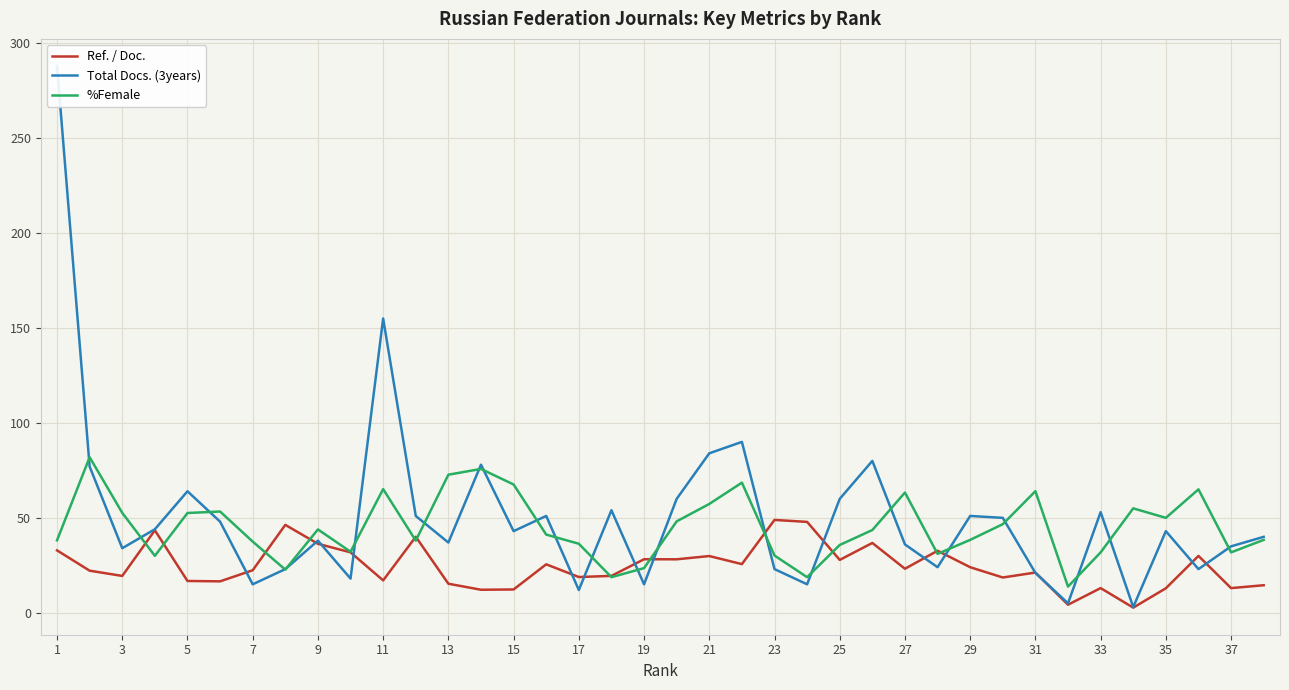

Read the Ref. / Doc. value at 31.

21.2